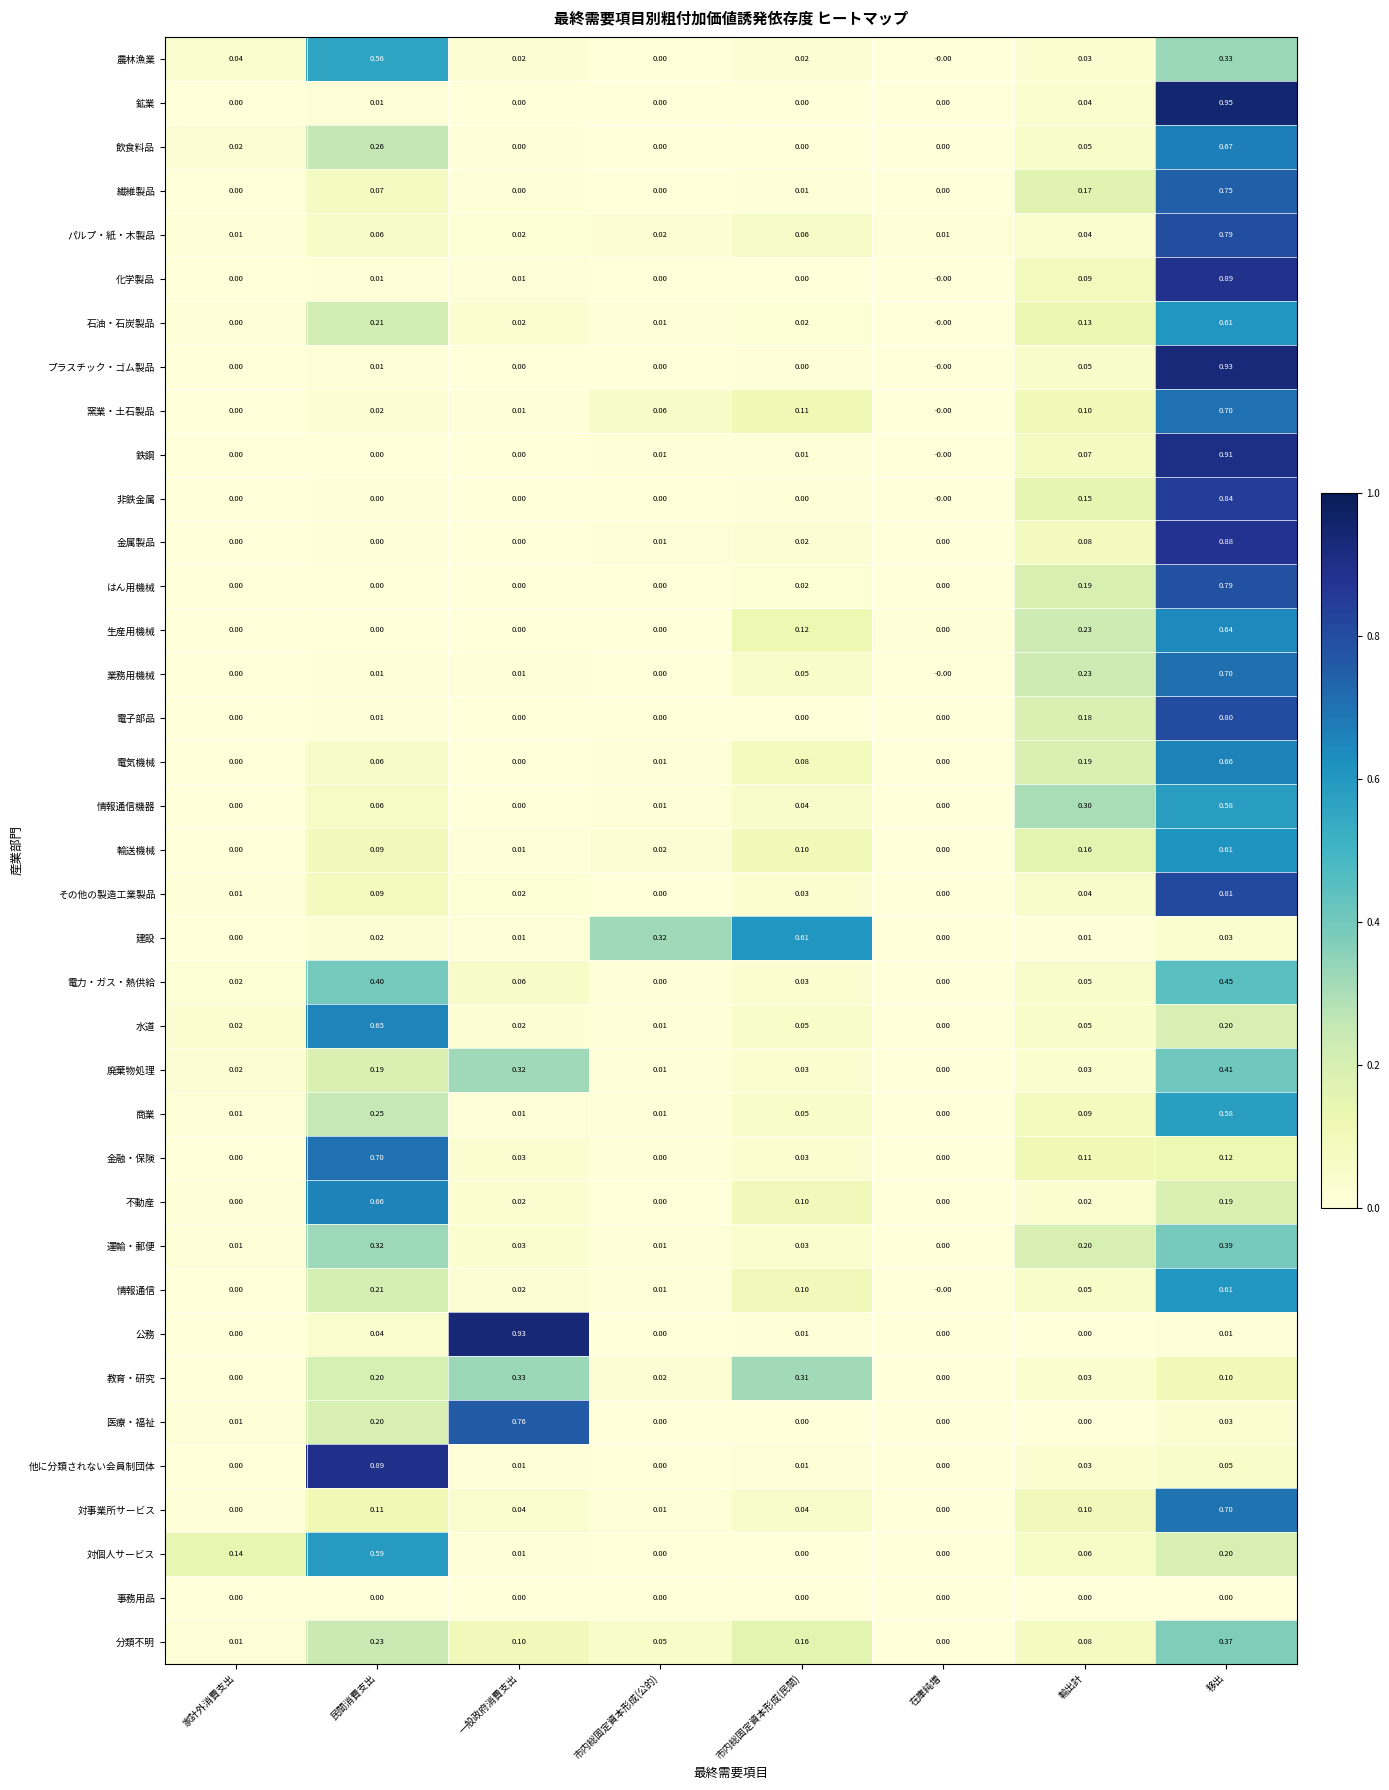

At which label does 建設 reach its peak?

市内総固定資本形成(民間)